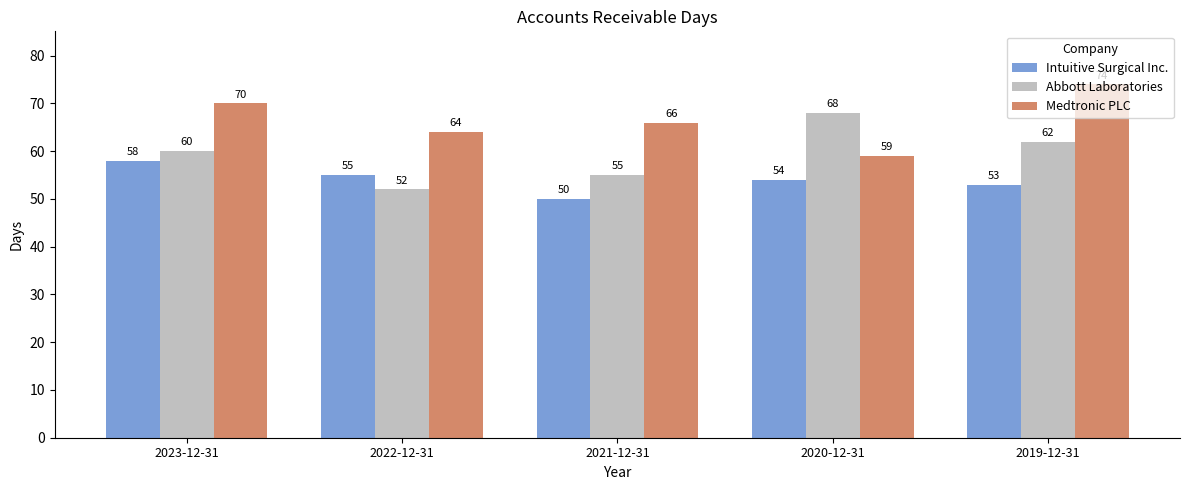

True or false: Medtronic PLC has a value of 70 at 2023-12-31.

True